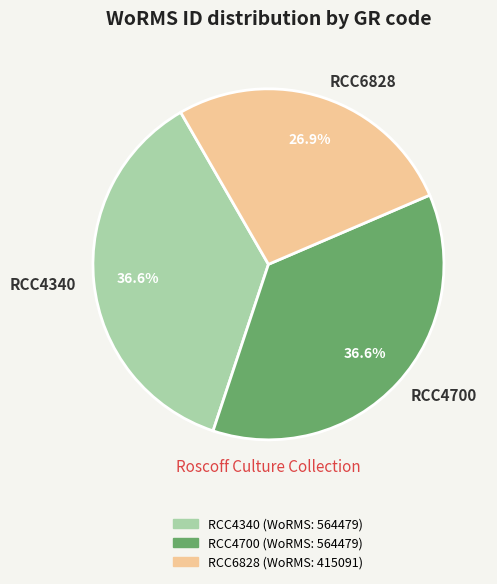

Approximately how many times larger is the value at RCC4340 compared to RCC6828?

1.4